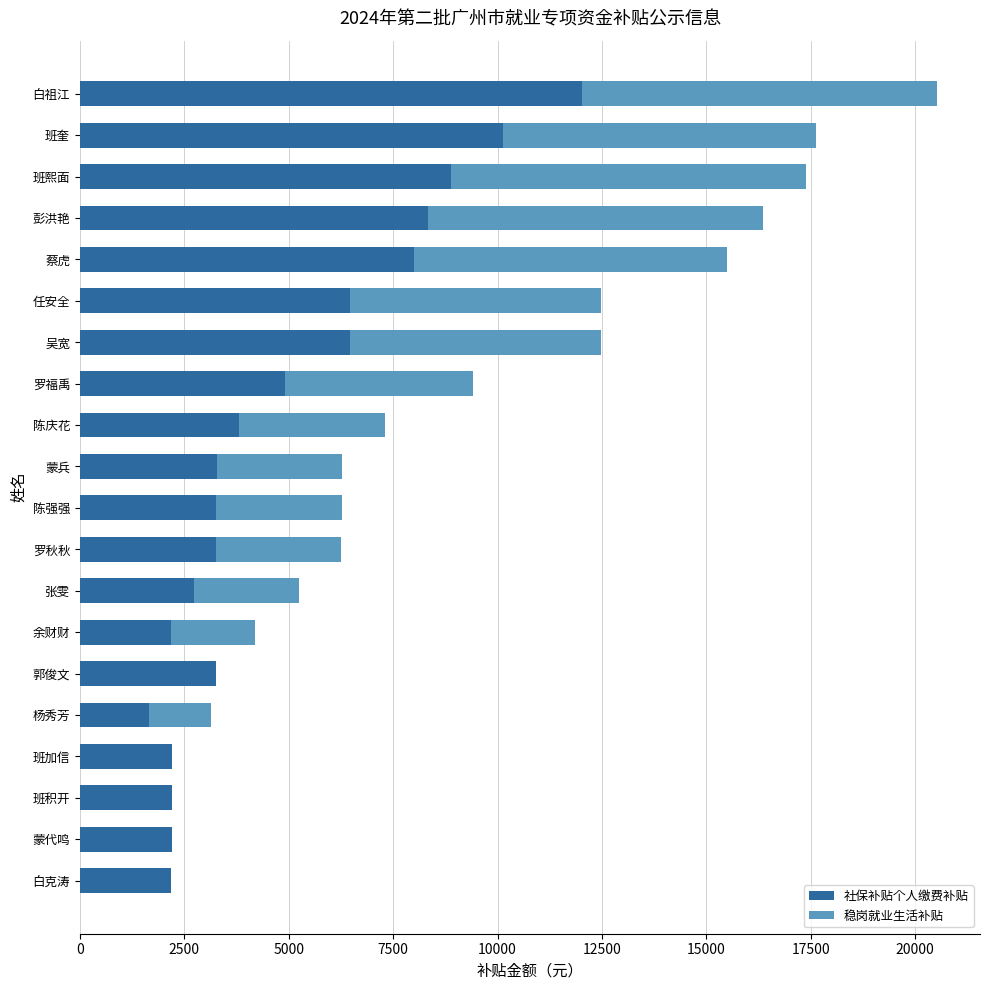

At which label does 社保补贴个人缴费补贴 reach its peak?

白祖江